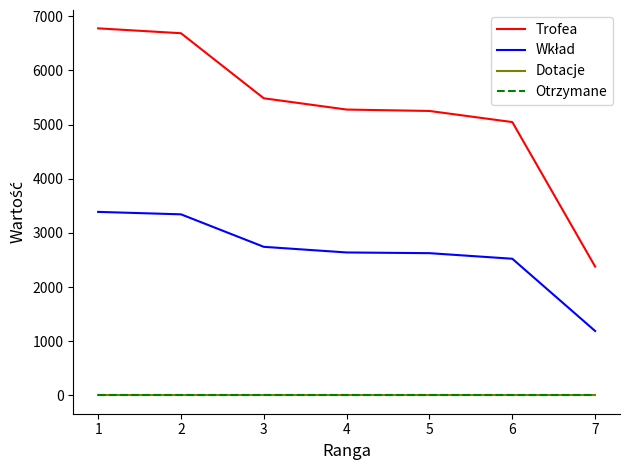

Is this an area chart (filled region under the line)?

No